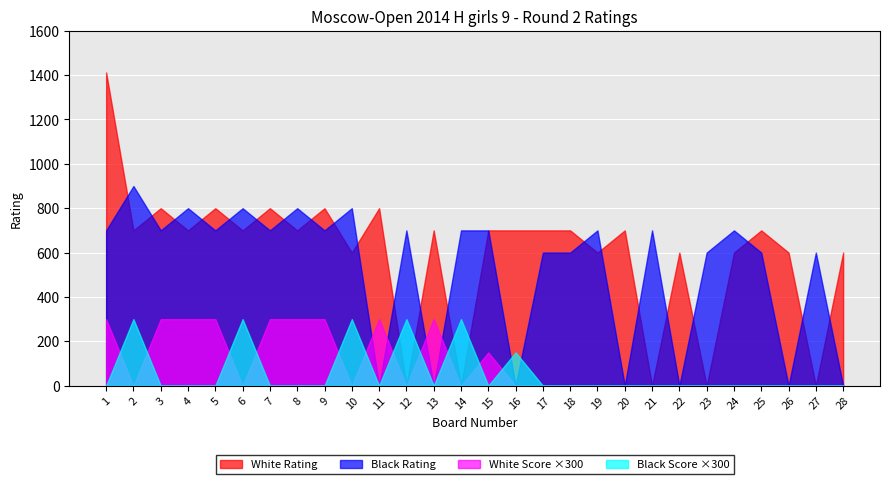

Which has a higher value, 3 or 9?

3